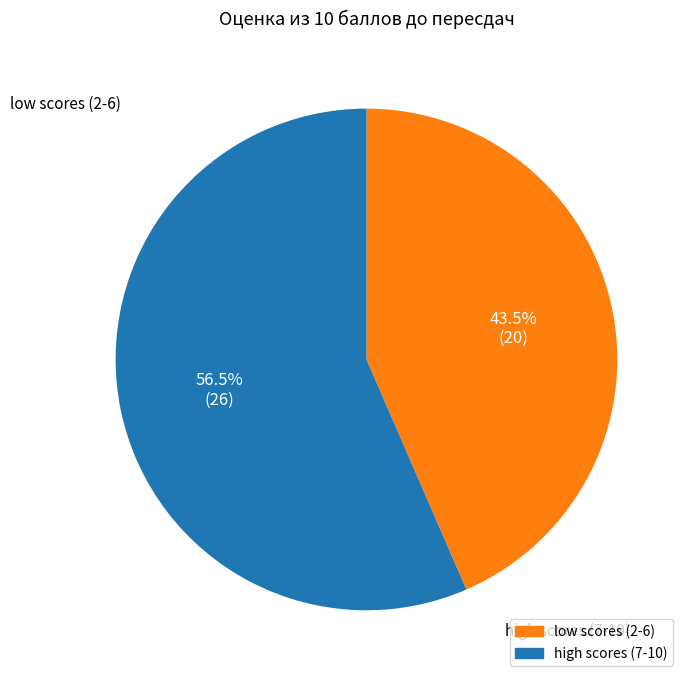

How many segments does this pie chart have?

2